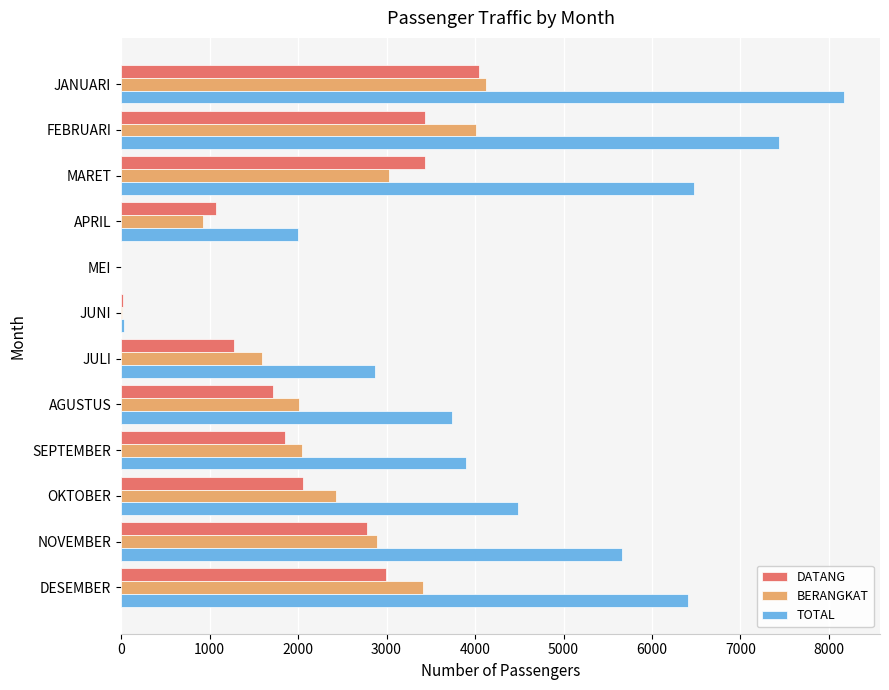

The value of DATANG at FEBRUARI is 2307. True or false?

False